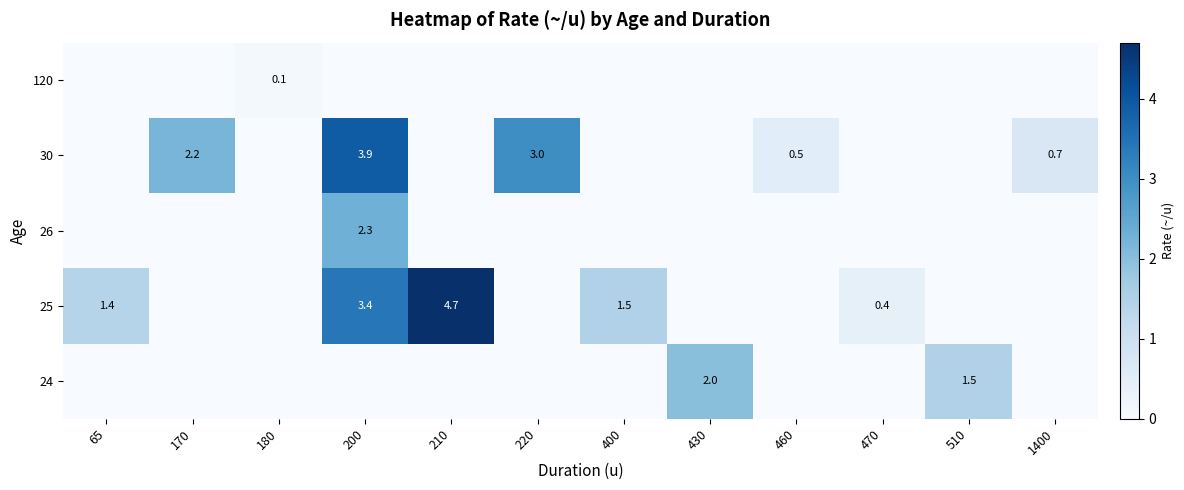

What is the spread (max minus min) of values at 170?

2.2